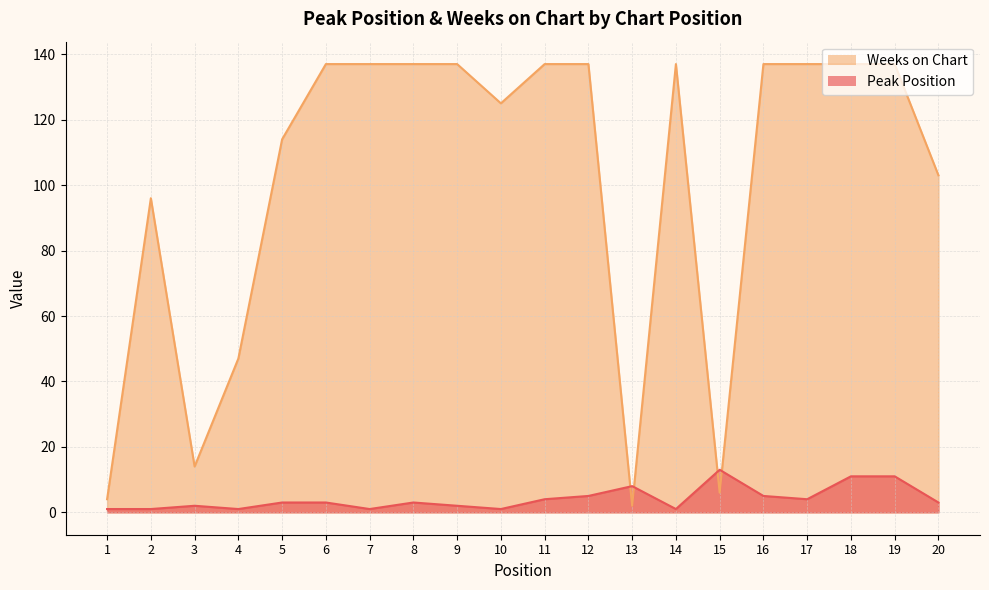

Reading left to right, transcribe all the data shown in this chart.

Peak Position: 1	1	2	1	3	3	1	3	2	1	4	5	8	1	13	5	4	11	11	3
Weeks on Chart: 4	96	14	47	114	137	137	137	137	125	137	137	2	137	6	137	137	137	137	103